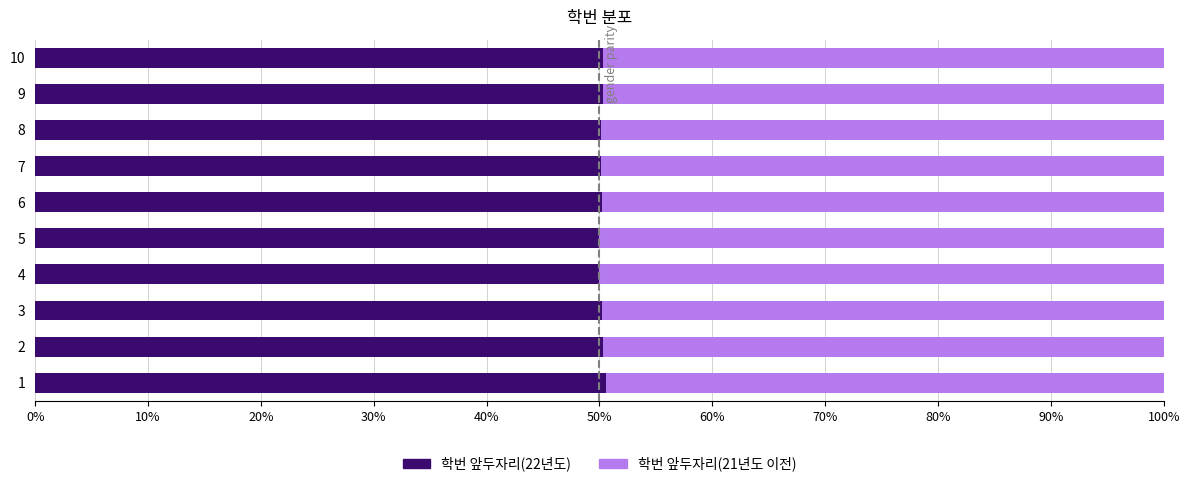

What is the lowest value of the 학번 앞두자리(22년도) series?

50.0